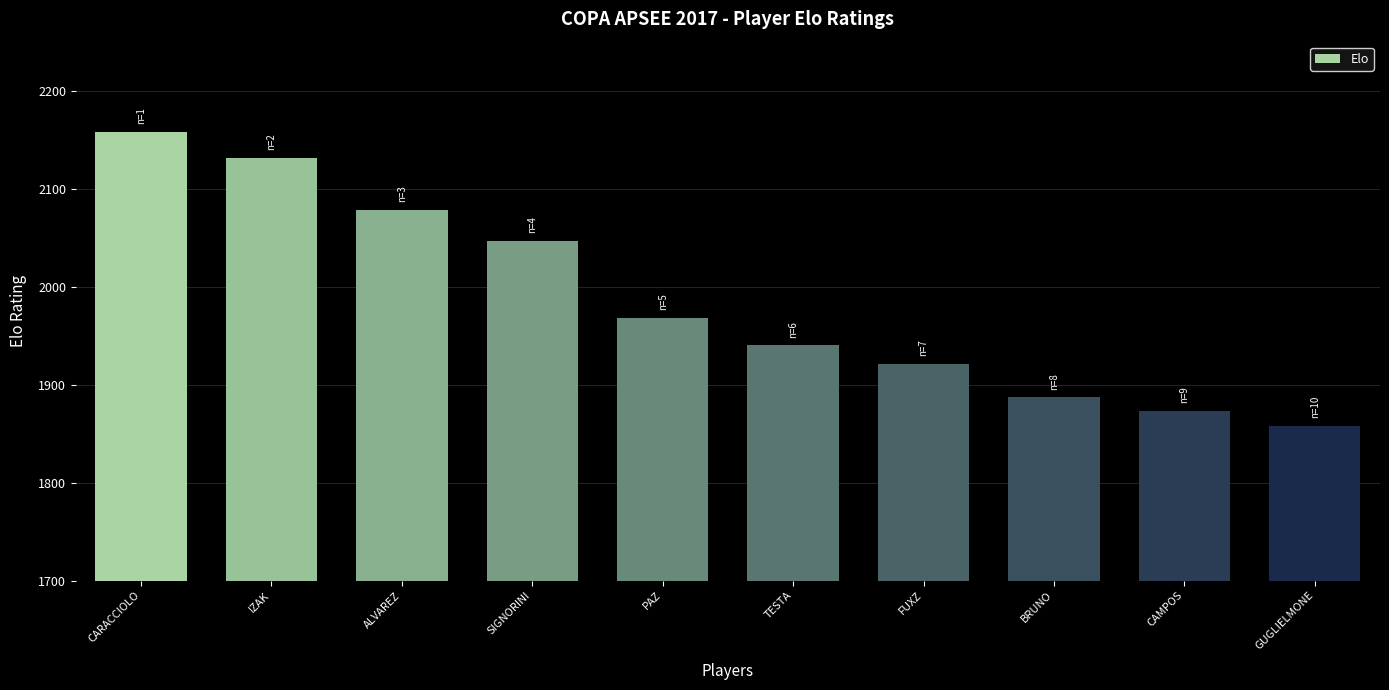

Where does the data first go above 1968?

CARACCIOLO